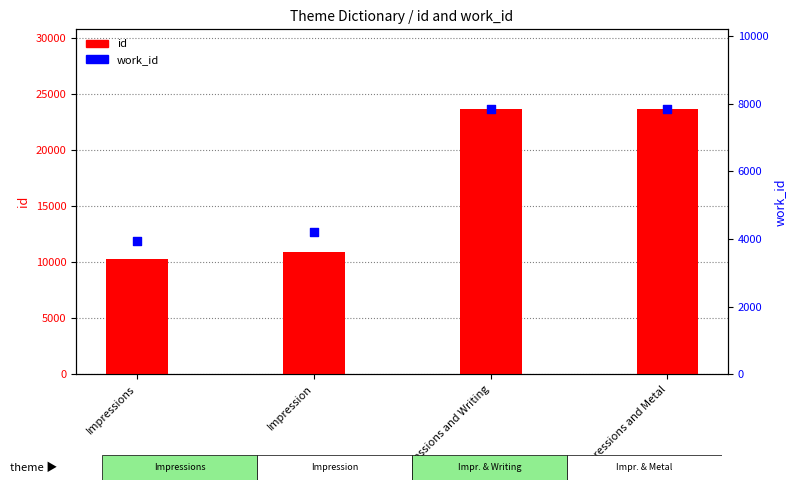

Is the value of id at Impressions greater than the value of work_id at Impressions and Metal?

Yes